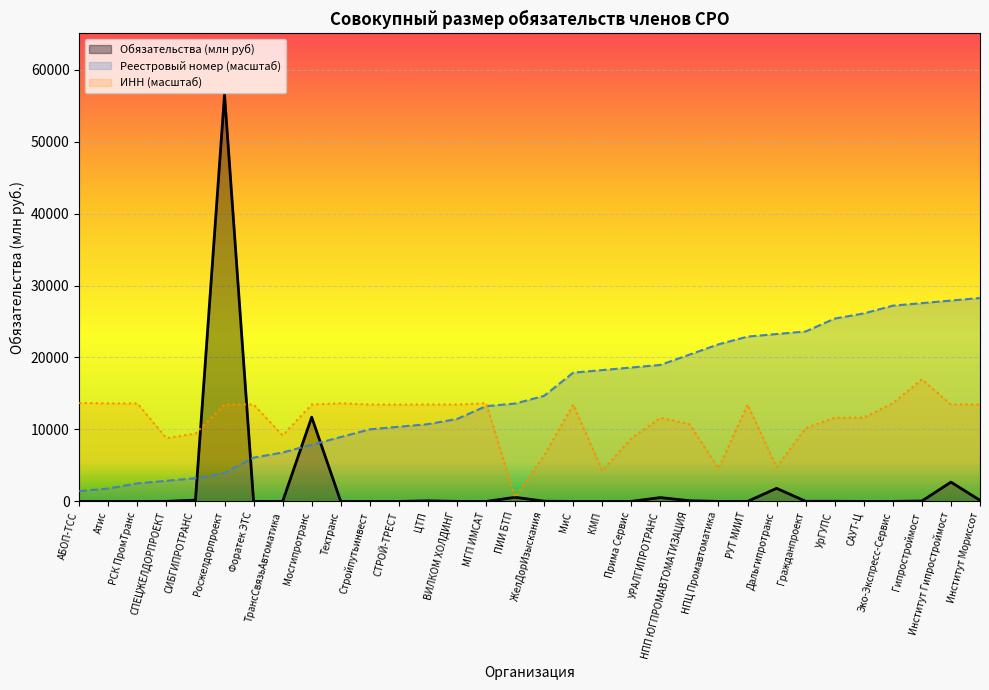

List the labels in order of Реестровый номер value, smallest first.

АБОП-ТСС, Атис, РСК ПромТранс, СПЕЦЖЕЛДОРПРОЕКТ, СИБГИПРОТРАНС, Росжелдорпроект, Форатек ЭТС, ТрансСвязьАвтоматика, Мосгипротранс, Техтранс, Стройпутьинвест, СТРОЙ-ТРЕСТ, ЦТП, ВИЛКОМ ХОЛДИНГ, МГП ИМСАТ, ПИИ БТП, ЖелДорИзыскания, МиС, КМП, Прима Сервис, УРАЛГИПРОТРАНС, НПП ЮГПРОМАВТОМАТИЗАЦИЯ, НПЦ Промавтоматика, РУТ МИИТ, Дальгипротранс, Гражданпроект, УрГУПС, САУТ-Ц, Эко-Экспресс-Сервис, Гипростроймост, Институт Гипростроймост, Институт Мориссот